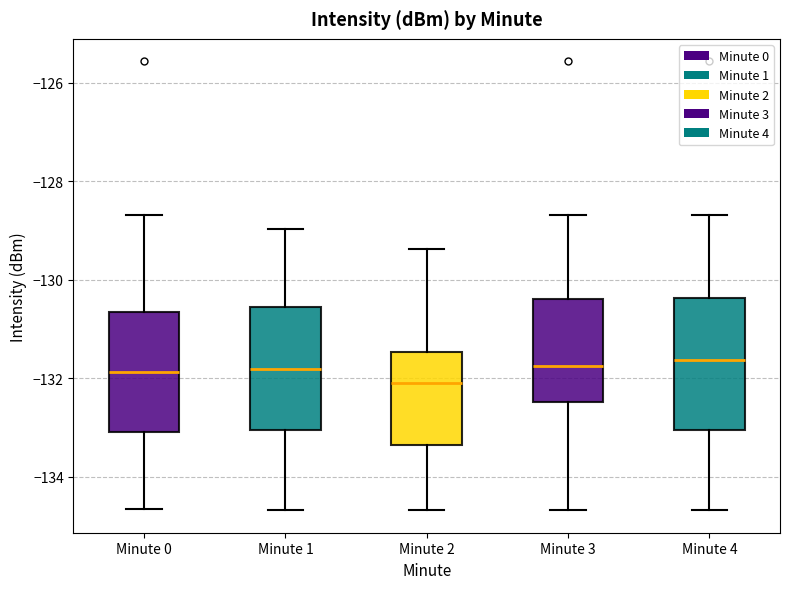

Reading left to right, transcribe this box plot: for each box, give where its median line is, the range the box spans, and where its two whiskers end, as read against the y-axis. The values are not printed on the chart, so give them approximately, as read against the axis.

Minute 0: median -131.8, box -133.0 to -130.6, whiskers -134.6 to -128.6
Minute 1: median -131.8, box -133.0 to -130.6, whiskers -134.6 to -129.0
Minute 2: median -132.0, box -133.4 to -131.4, whiskers -134.6 to -129.4
Minute 3: median -131.8, box -132.4 to -130.4, whiskers -134.6 to -128.6
Minute 4: median -131.6, box -133.0 to -130.4, whiskers -134.6 to -128.6